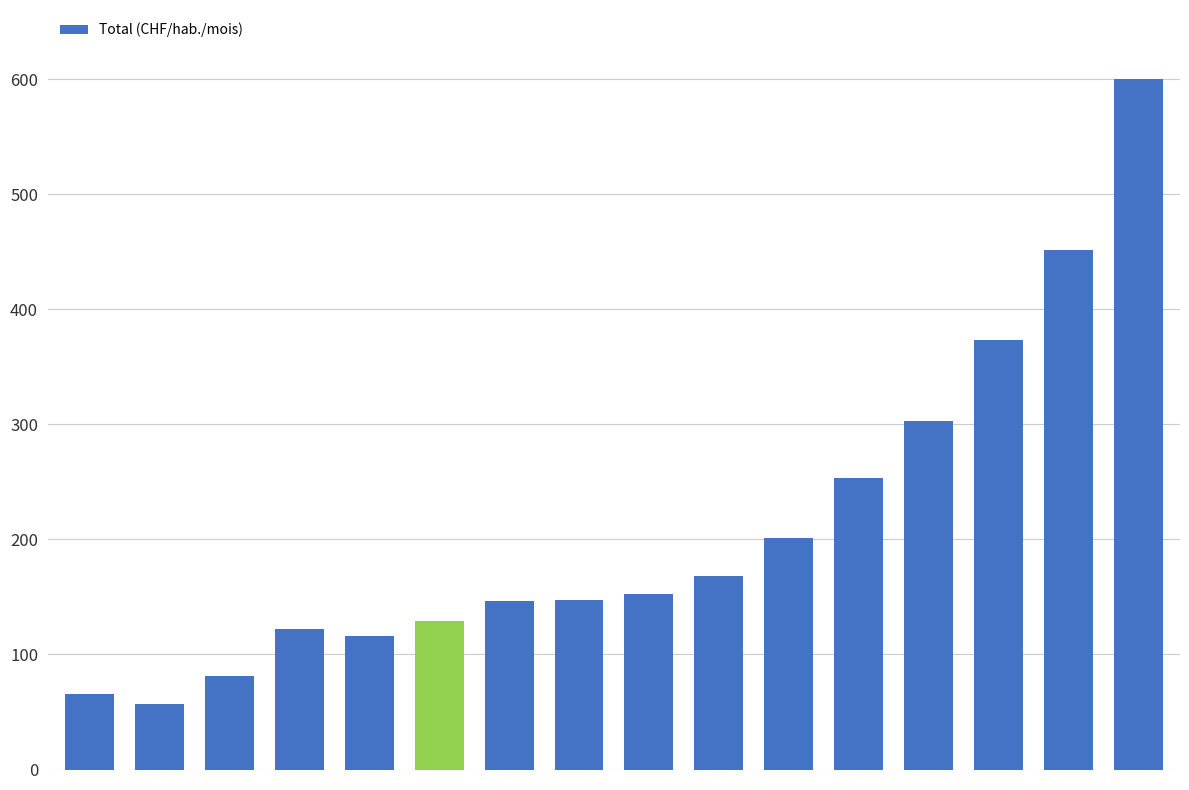

What is the average value?

210.5